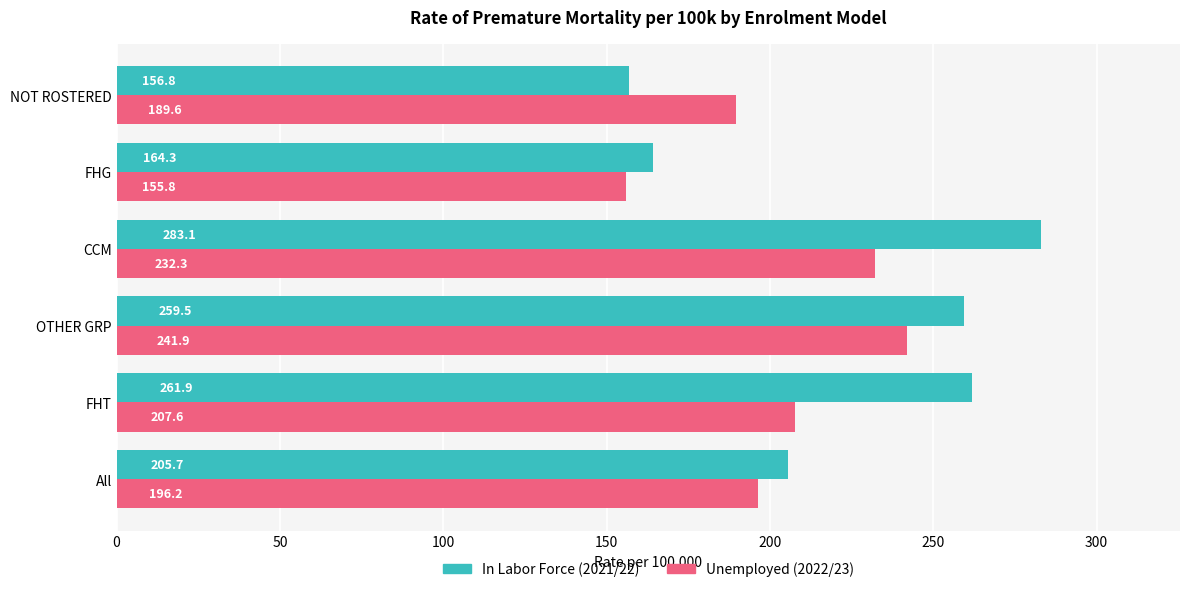

What is the difference between the highest and lowest values at CCM?

50.8